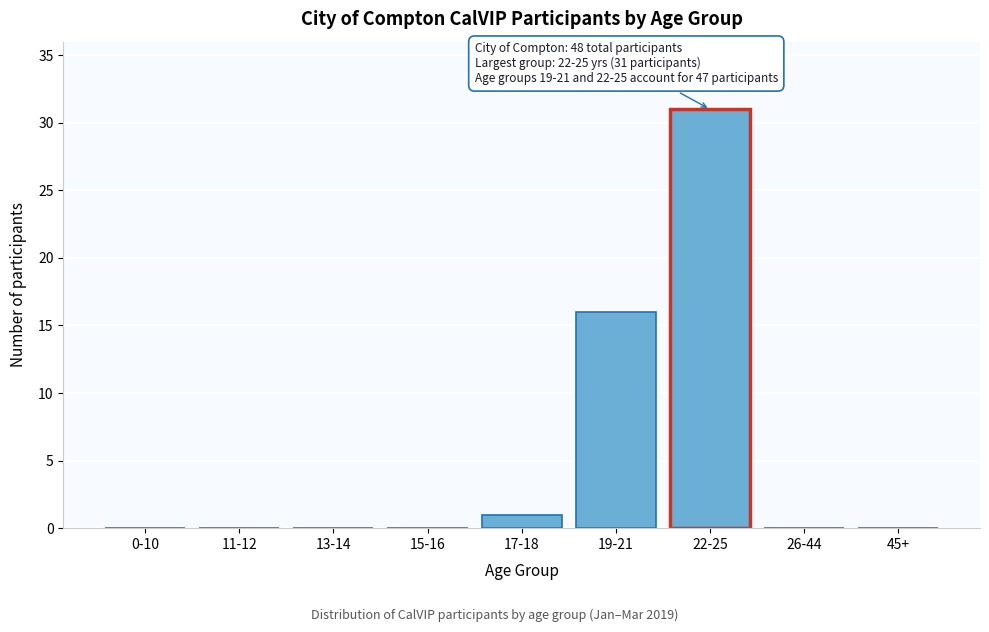

Reading right to left, transcribe all the data shown in this chart.

45+=0	26-44=0	22-25=31	19-21=16	17-18=1	15-16=0	13-14=0	11-12=0	0-10=0